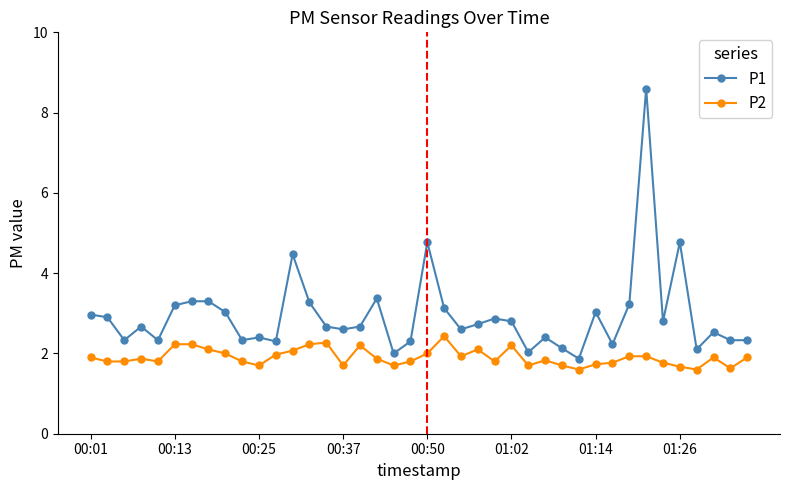

True or false: P1 and P2 cross at least once.

False